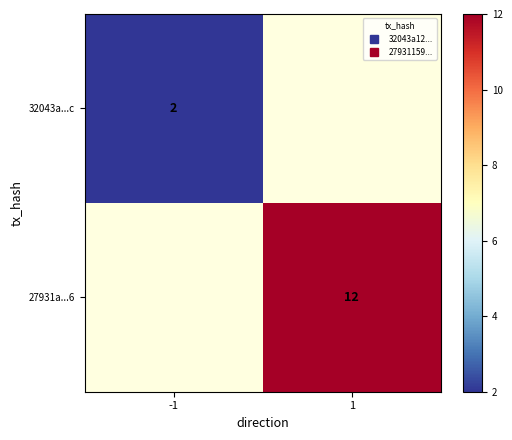

Is the value of 32043a...c at 1 greater than the value of 27931a...6 at -1?

No